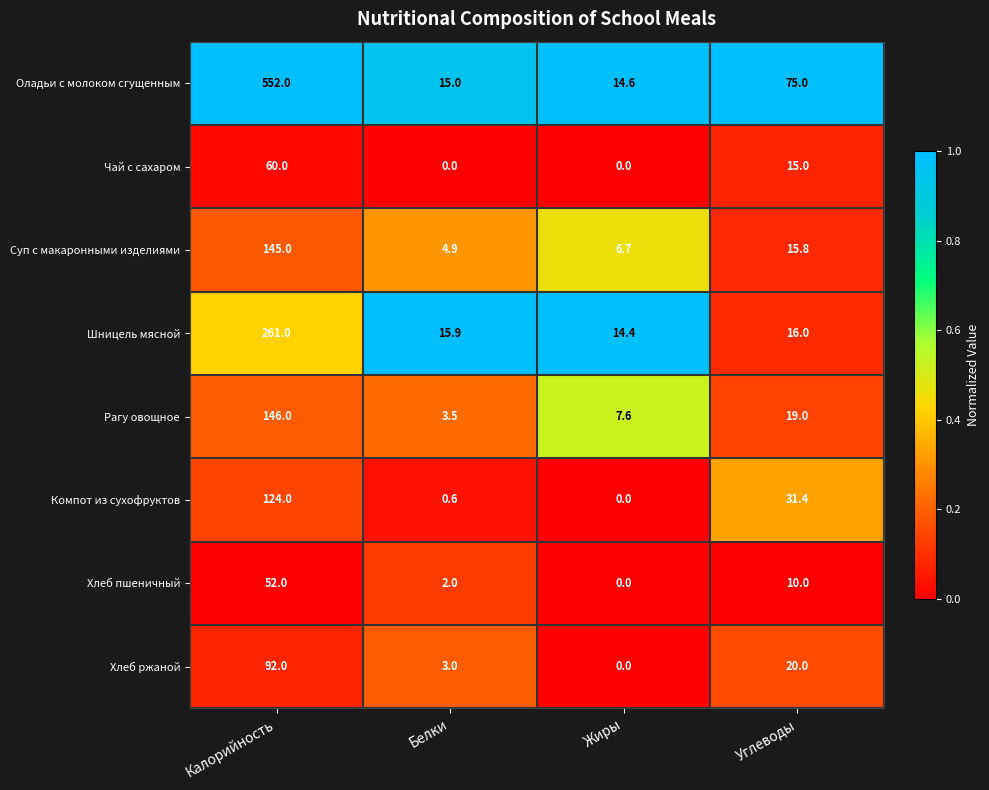

What is the greatest value displayed?

552.0